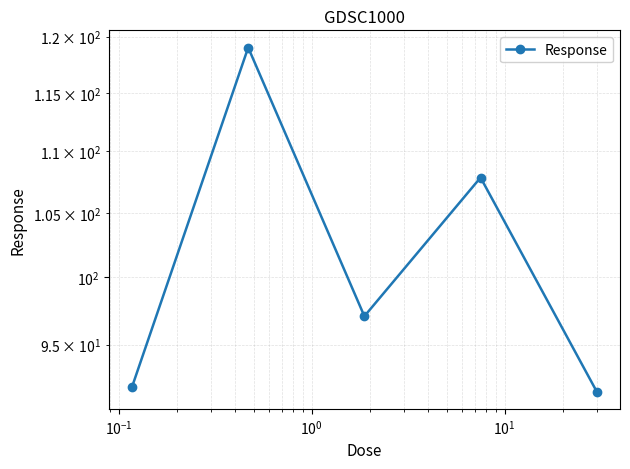

The value at $\mathdefault{10^{0}}$ is 107.8. True or false?

True